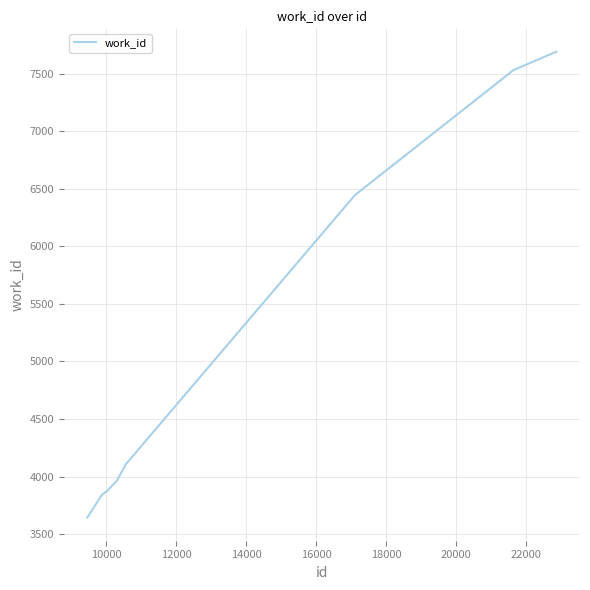

What is the difference between the maximum and minimum values?

4046